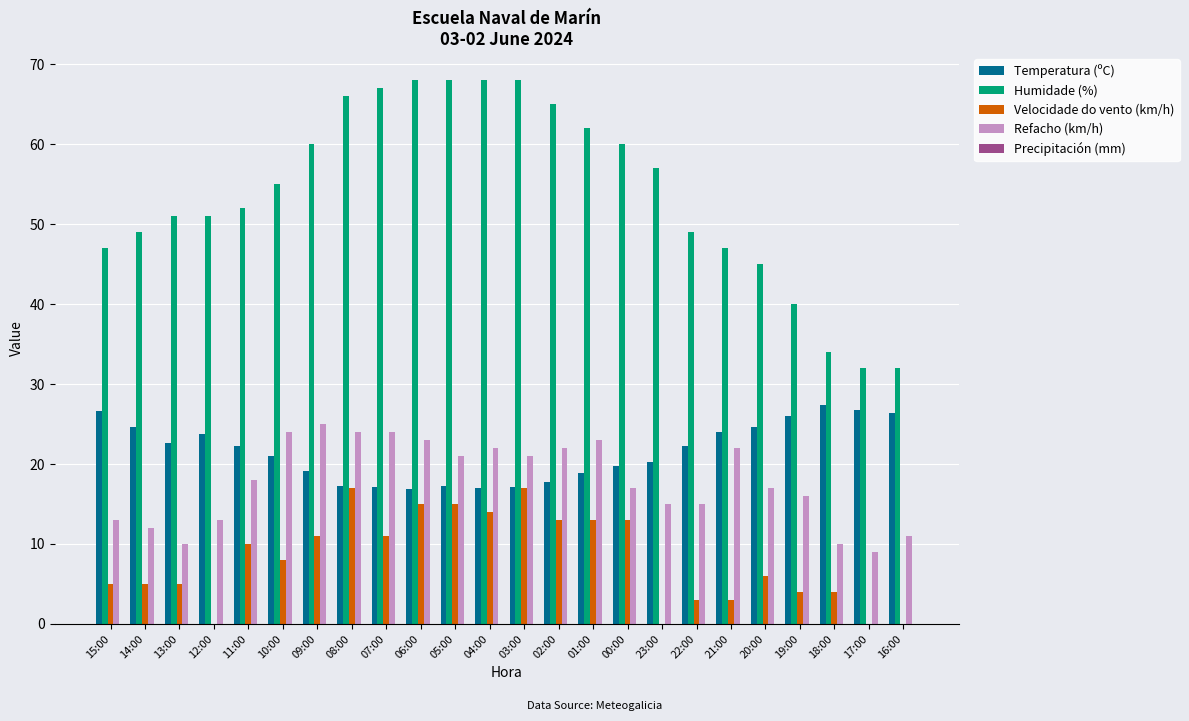

The value of Refacho (km/h) at 07:00 is 14.7. True or false?

False